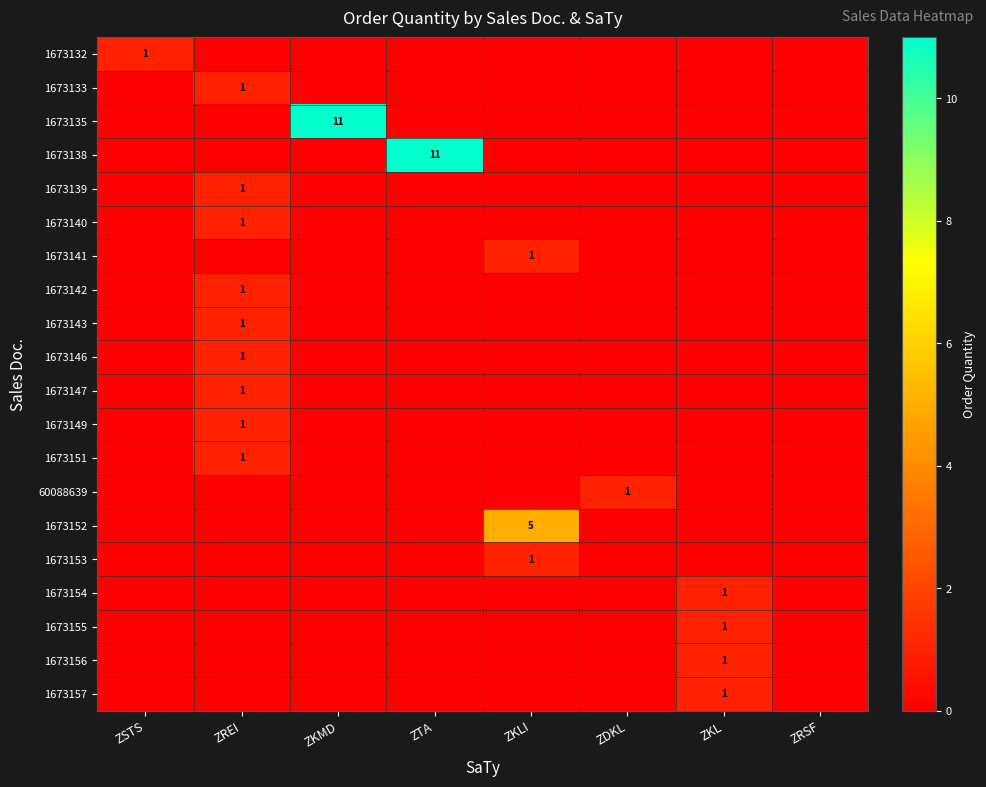

At how many categories does at least one series exceed 7?

2